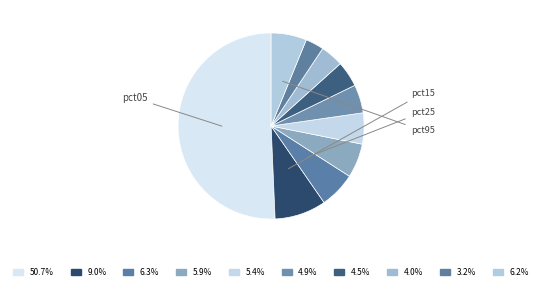

To the nearest percent, what is the difference between the largest and smallest slice percentages?

48%